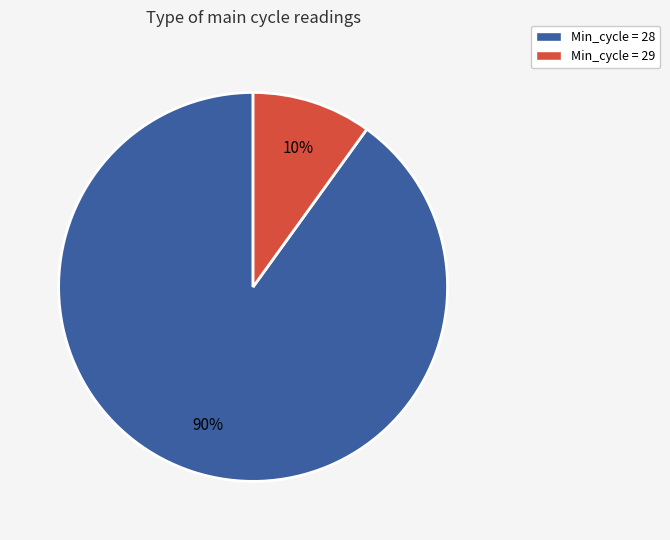

Which has a higher value, Min_cycle = 28 or Min_cycle = 29?

Min_cycle = 28